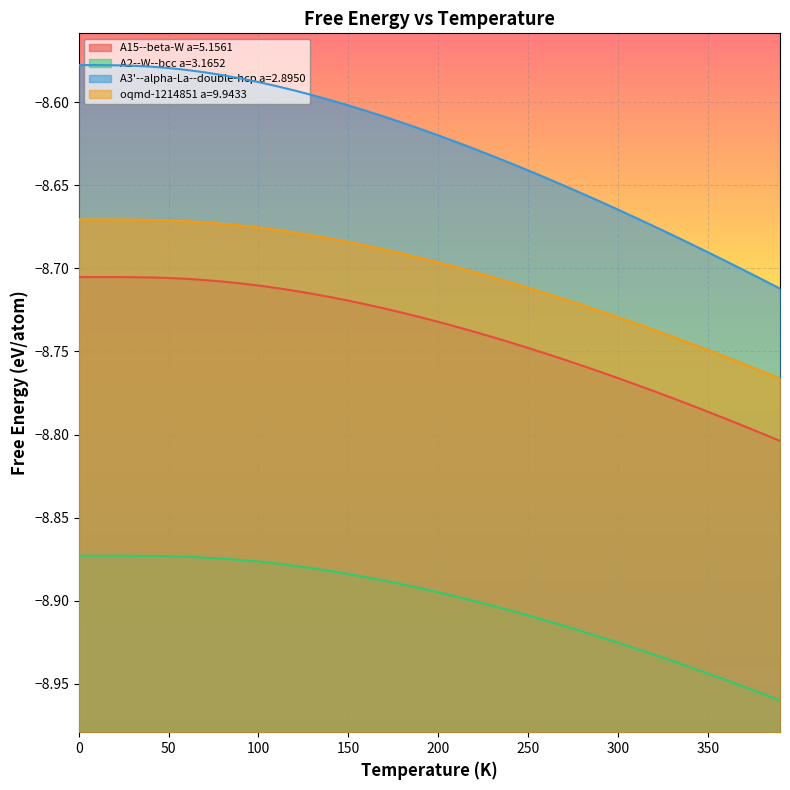

Which series has the largest range (max minus min)?

A3'--alpha-La--double-hcp a=2.8950